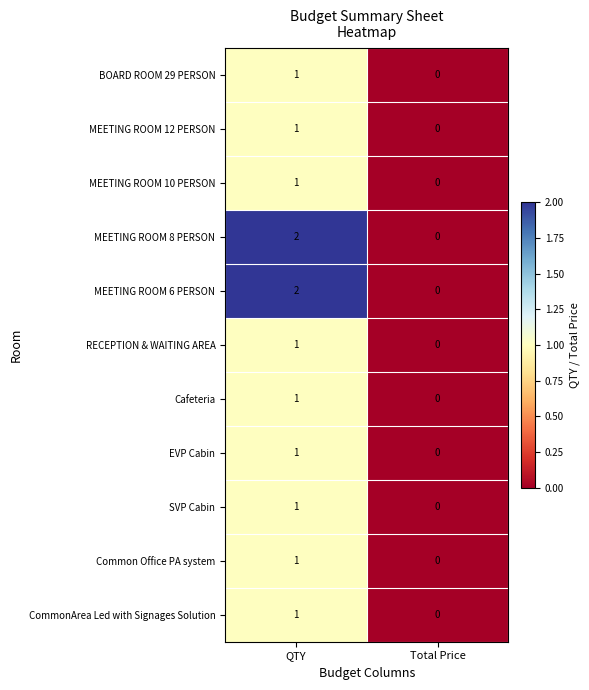

What is the total value across all series at QTY?

13